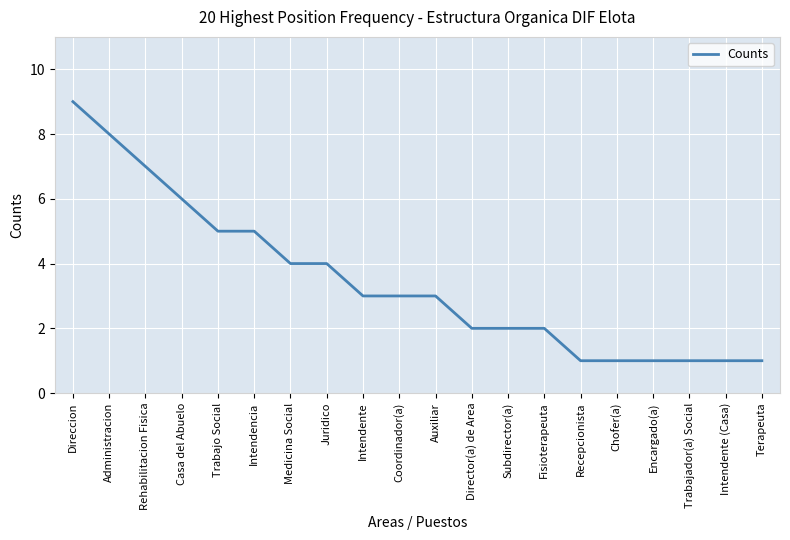

The value at Rehabilitacion Fisica is 7. True or false?

True